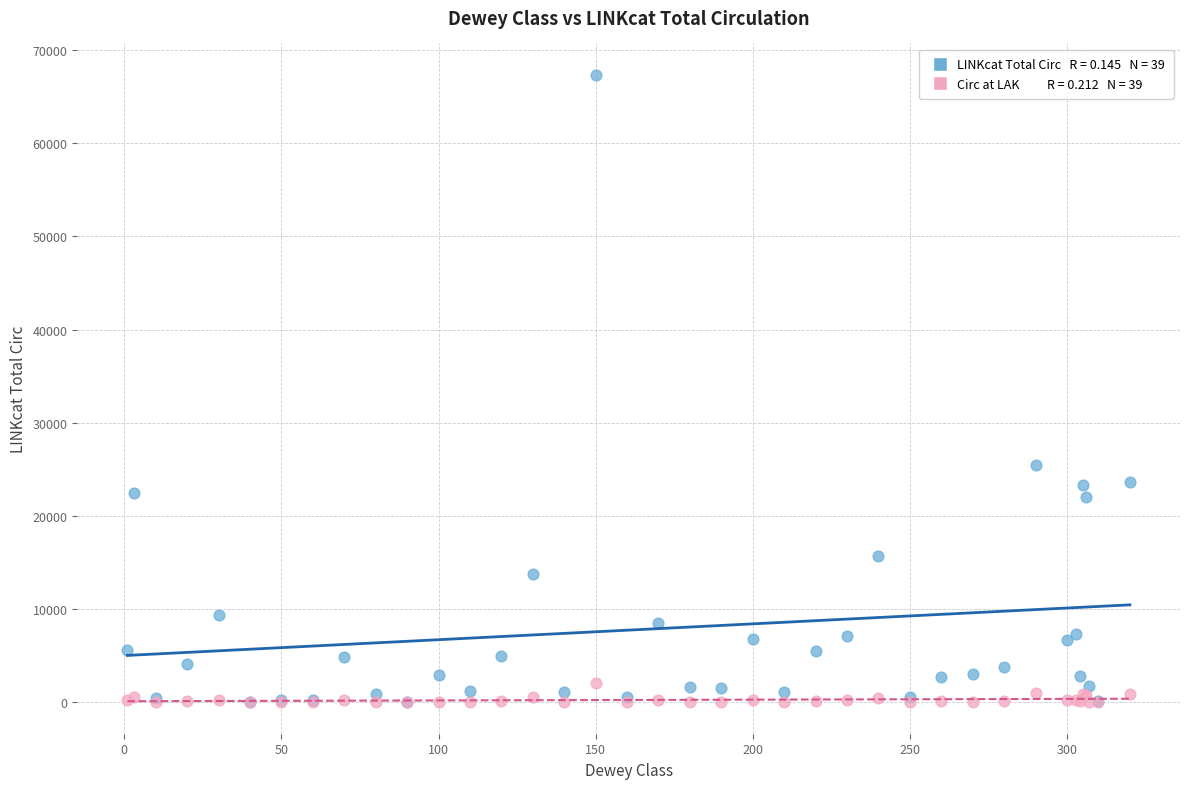

Across all series, what Y value is closest to 33667?

25445